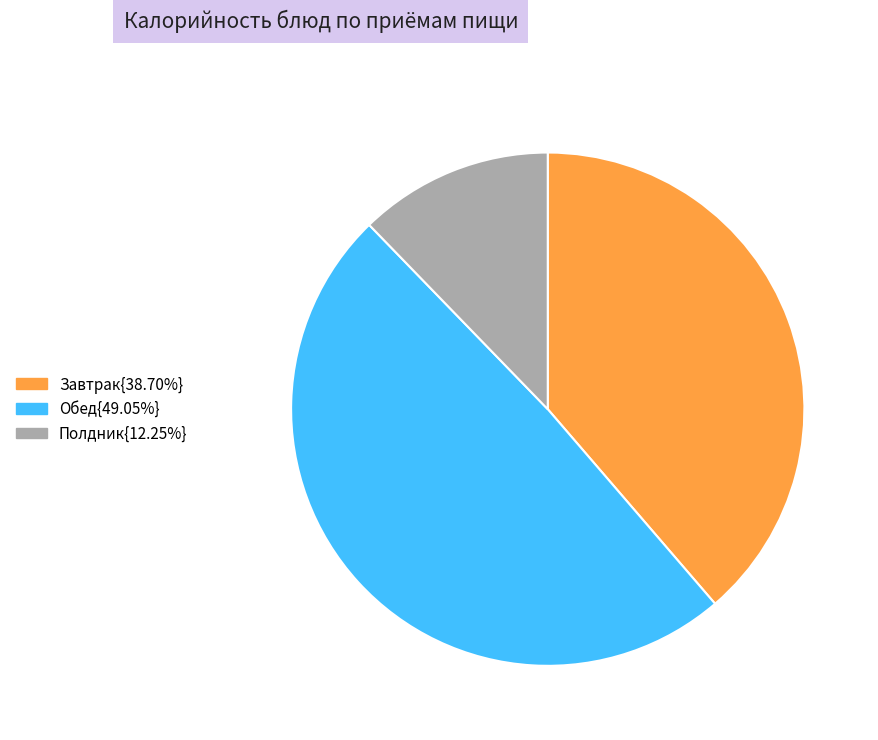

Is there any slice that represents more than half of the pie?

No